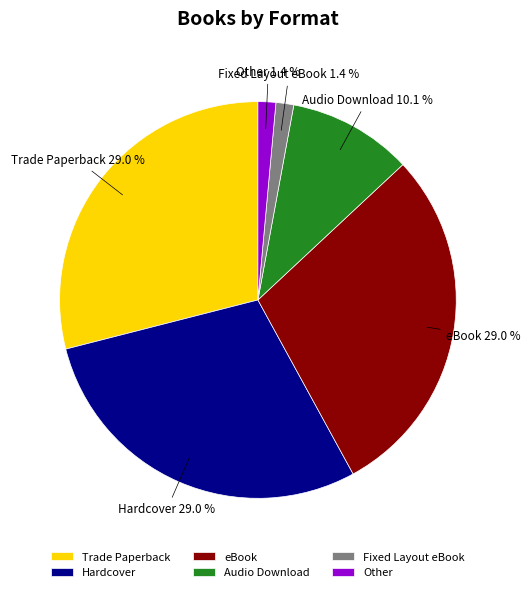

What percentage is NOT represented by Trade Paperback?

71.0%